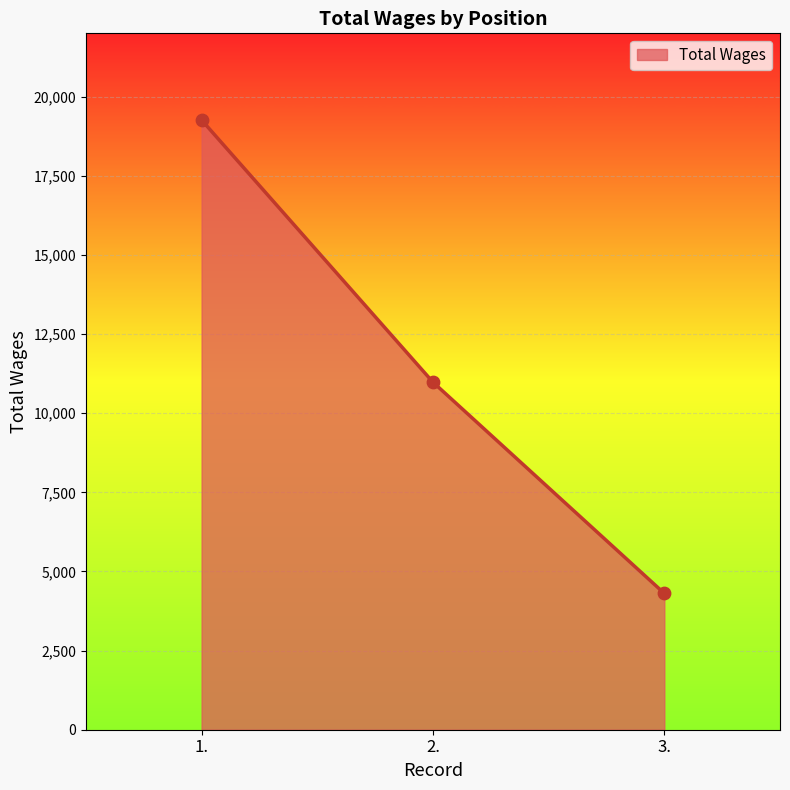

What is the ratio of the value at 3. to the value at 1.?

0.2